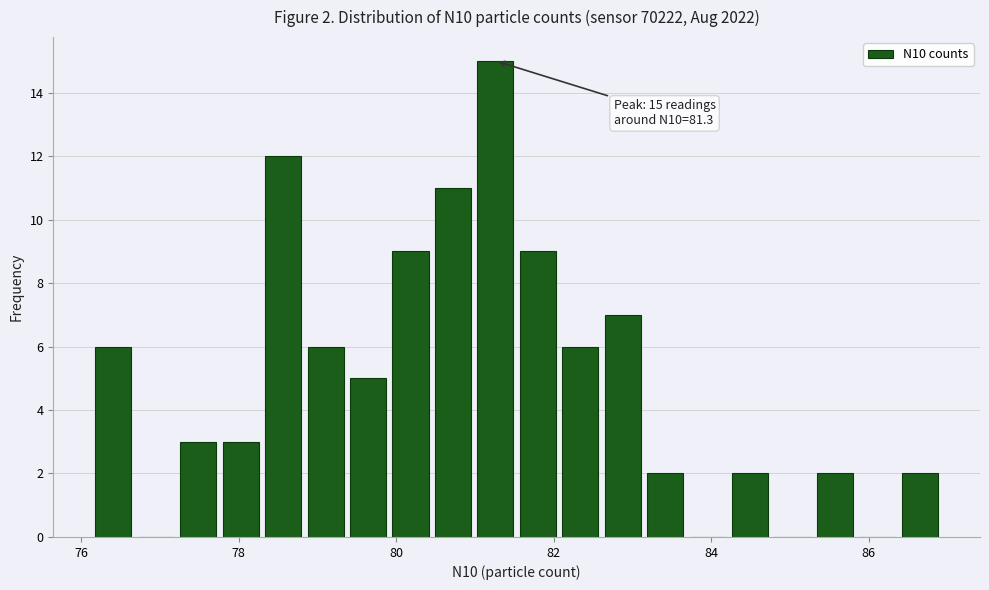

Around what value on the x-axis is the tallest bar? Give the approximate position of its centre, as read against the axis.

81.2